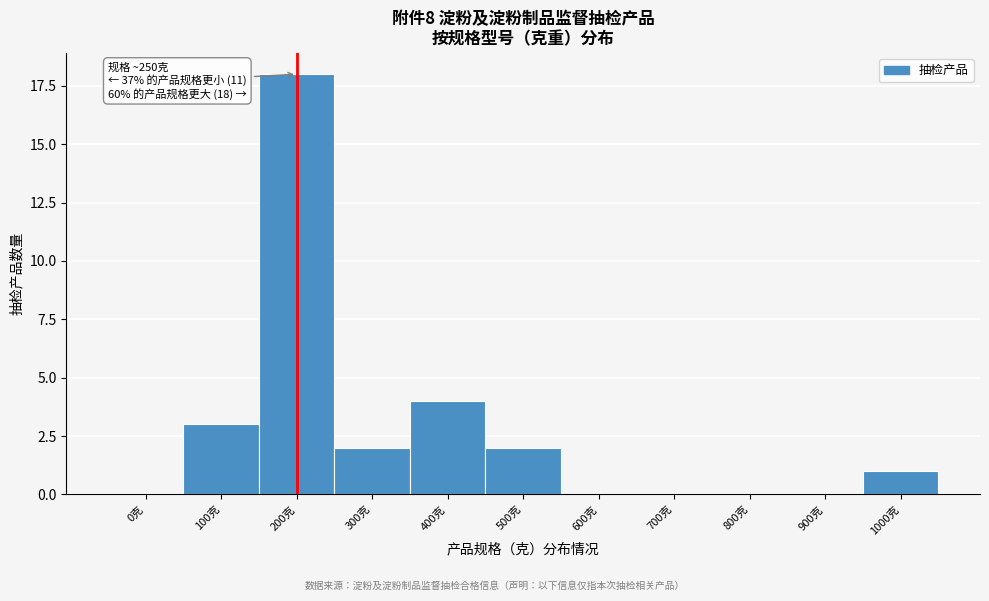

Reading left to right, extract all data points from this chart.

0克=0	100克=3	200克=18	300克=2	400克=4	500克=2	600克=0	700克=0	800克=0	900克=0	1000克=1